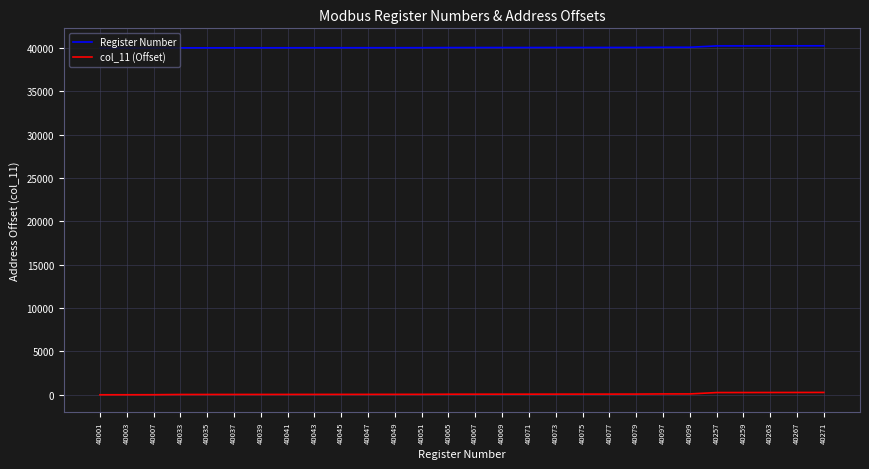

Is the value of Register Number at 40049 greater than the value of col_11 (Offset) at 40007?

Yes